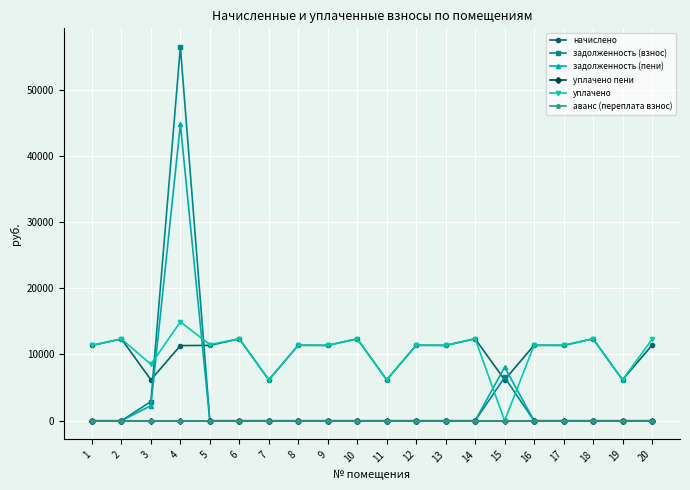

What is the average value of the задолженность (пени) series?

2755.2